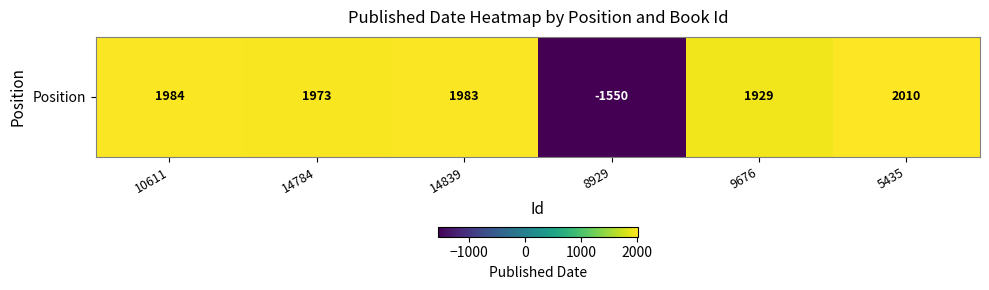

At which label is the value closest to 230?

9676